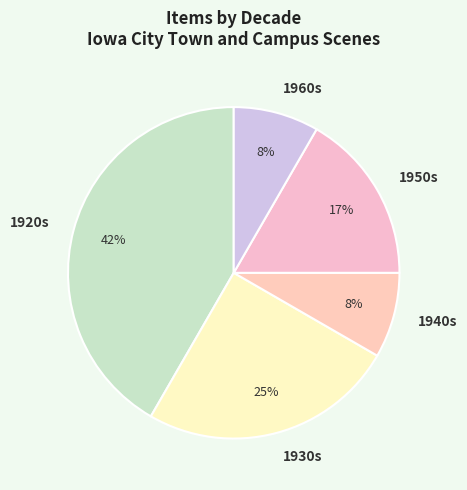

Between 1940s and 1930s, which is larger?

1930s